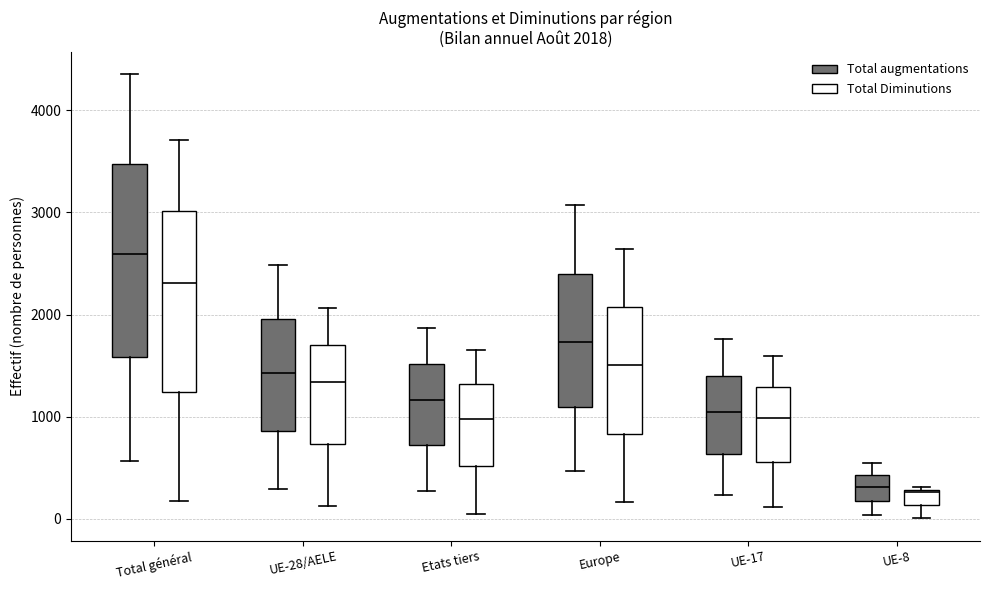

Which box is the tallest, from its lower edge to its upper edge?

Total général (Total augmentations)